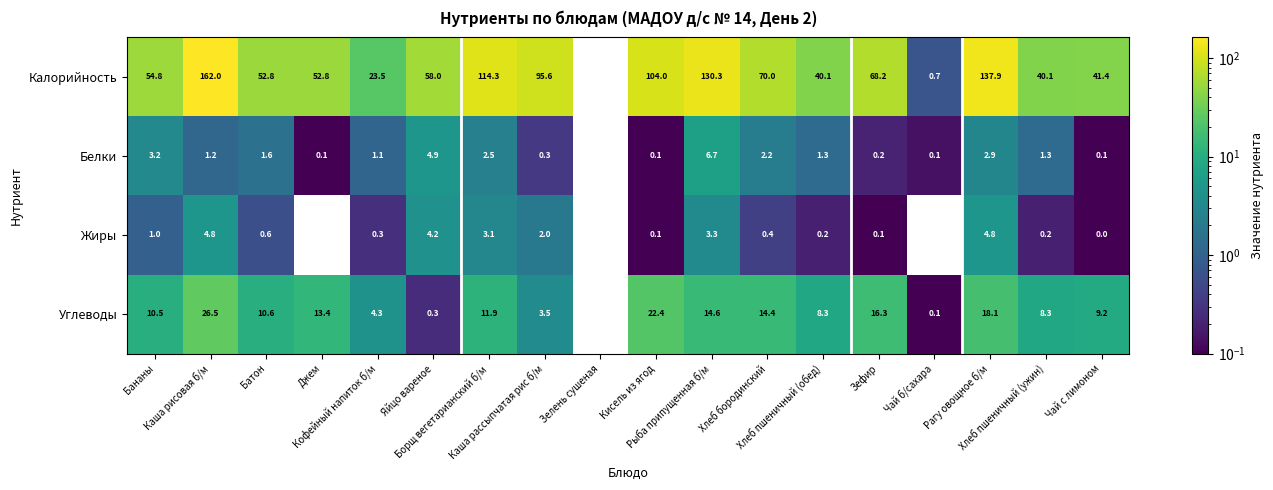

At how many categories does at least one series exceed 81?

6